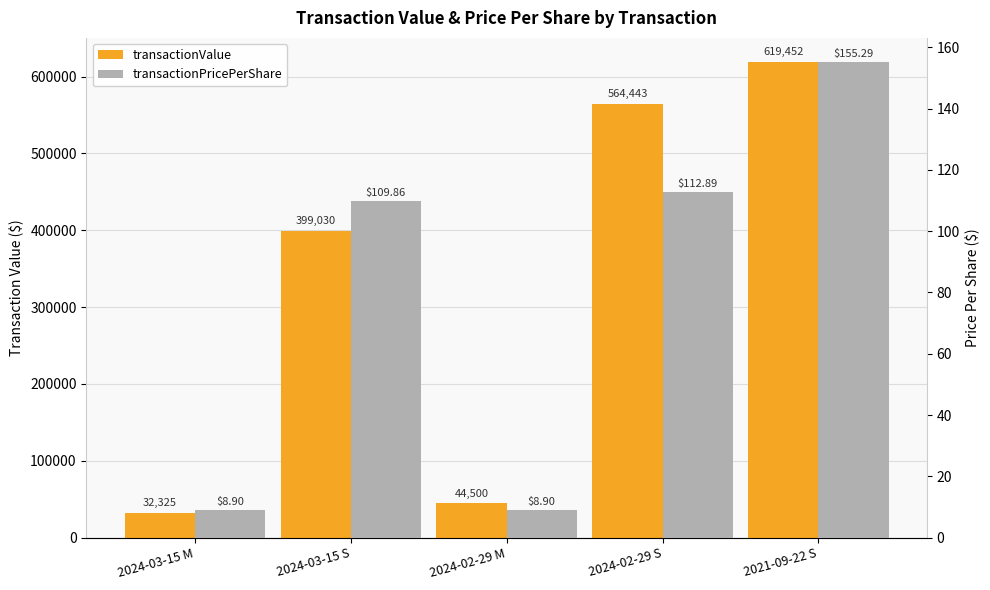

At how many categories does at least one series exceed 481255?

2